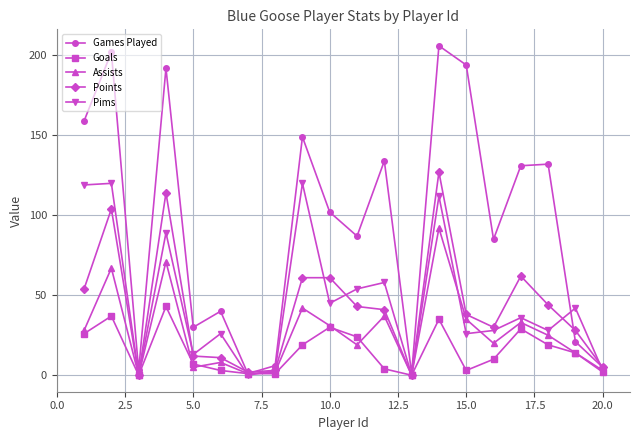

True or false: Assists has more than 0 interior local peaks.

True